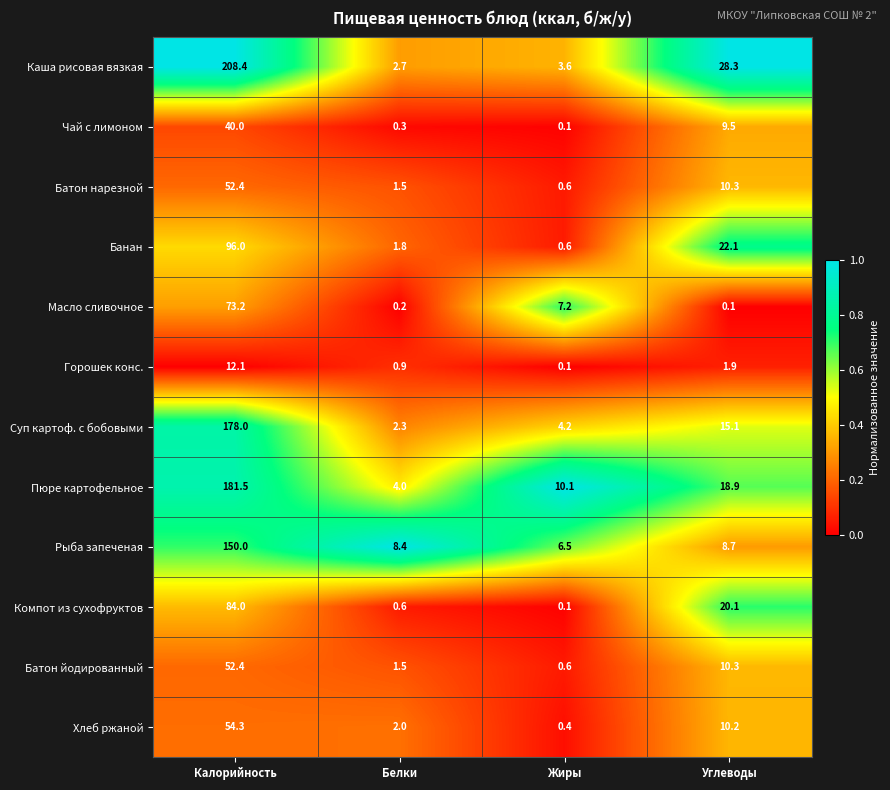

Rank the categories by Пюре картофельное value from highest to lowest.

Калорийность, Углеводы, Жиры, Белки